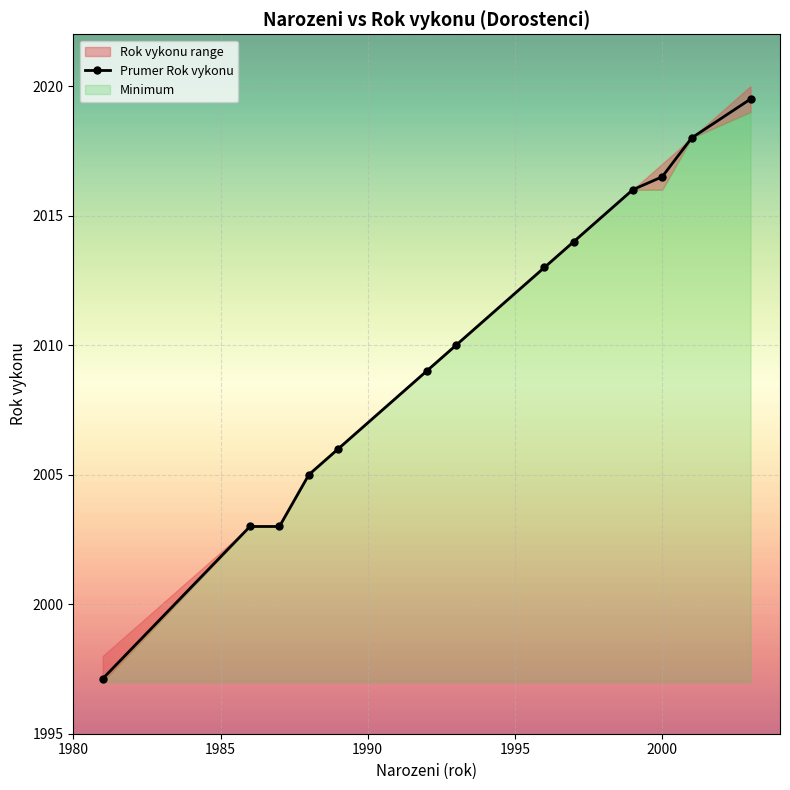

What is the maximum value for Prumer Rok vykonu?

2019.5